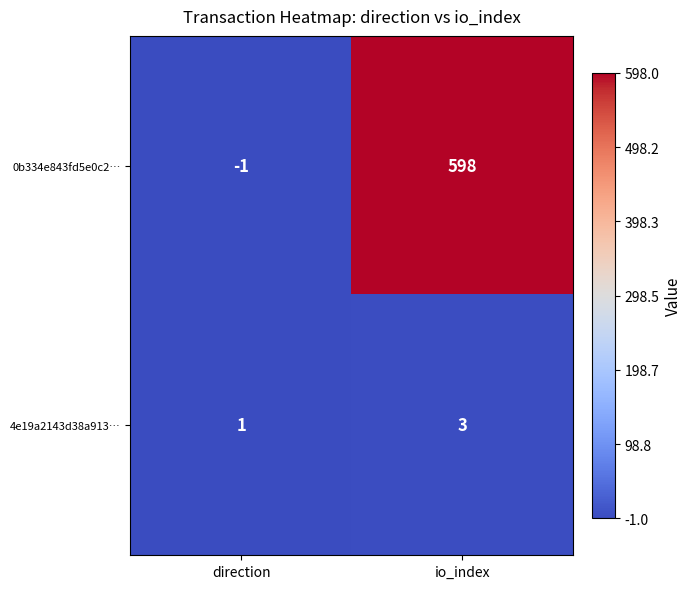

Is the value of 0b334e843fd5e0c2… at direction greater than the value of 4e19a2143d38a913… at direction?

No